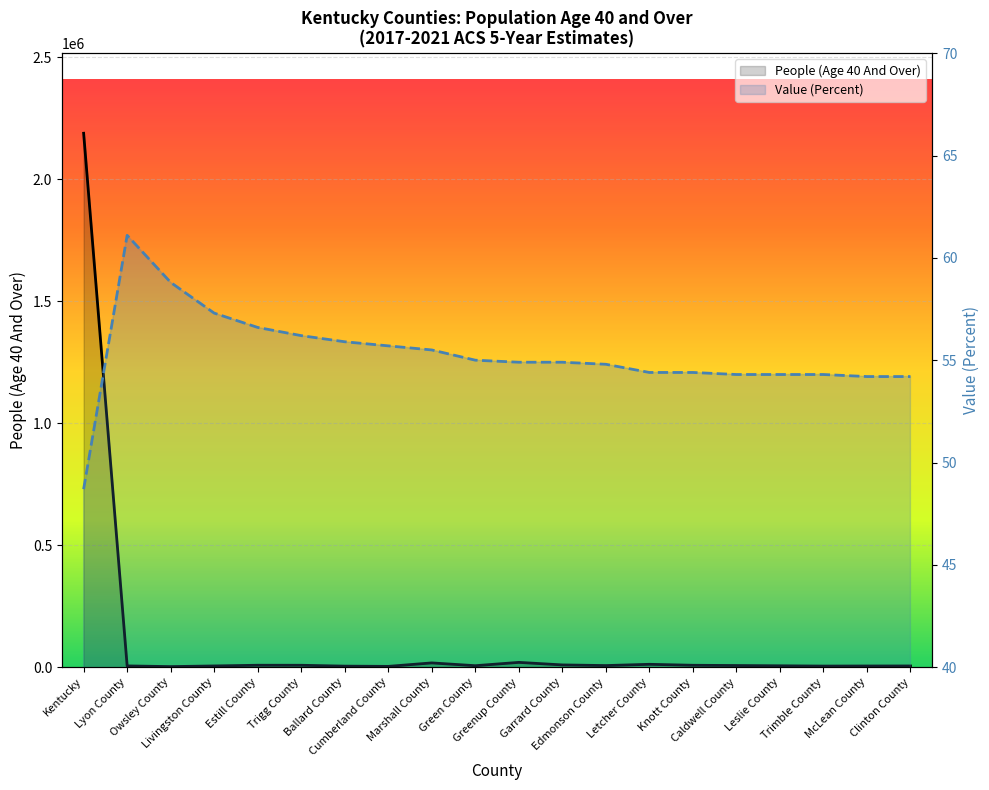

Where is People (Age 40 And Over) nearest to the value 1095553?

Greenup County